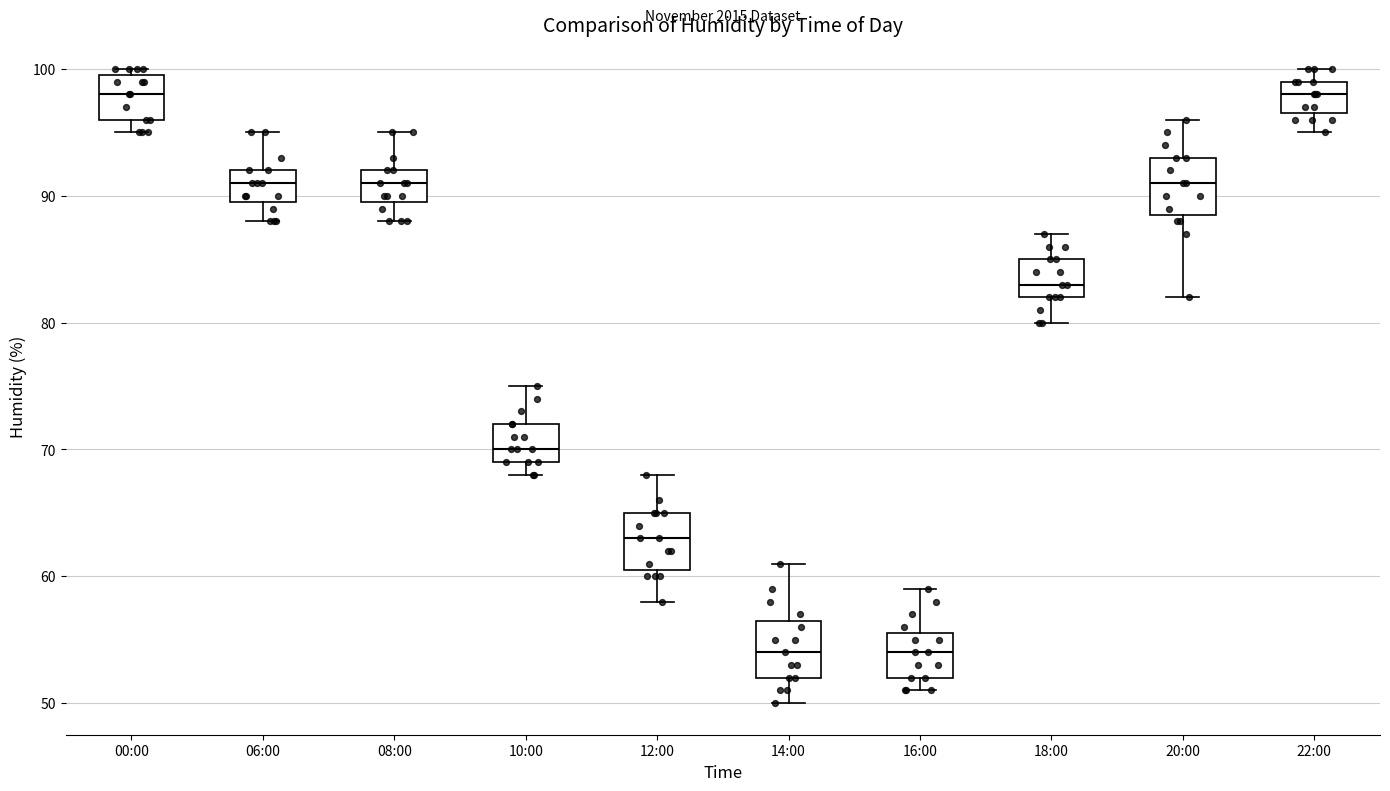

Where does the median line of the box for 18:00 sit on the y-axis? The values are not printed on the chart, so give them approximately, as read against the axis.

83